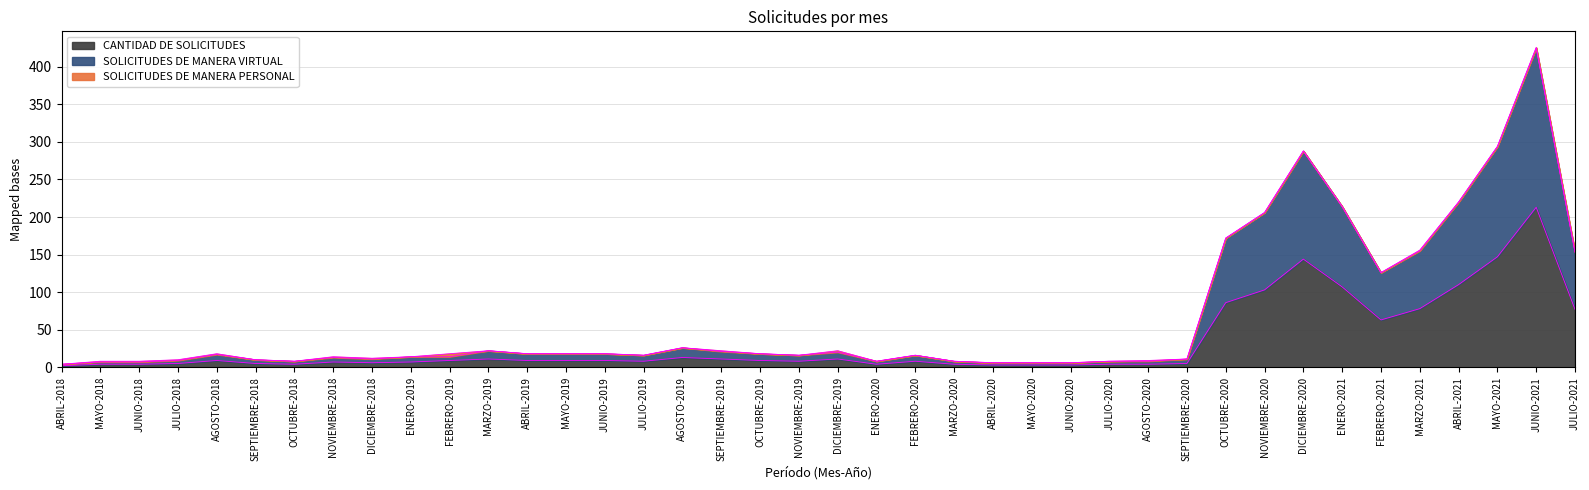

True or false: SOLICITUDES DE MANERA VIRTUAL has more than 2 interior local peaks.

True